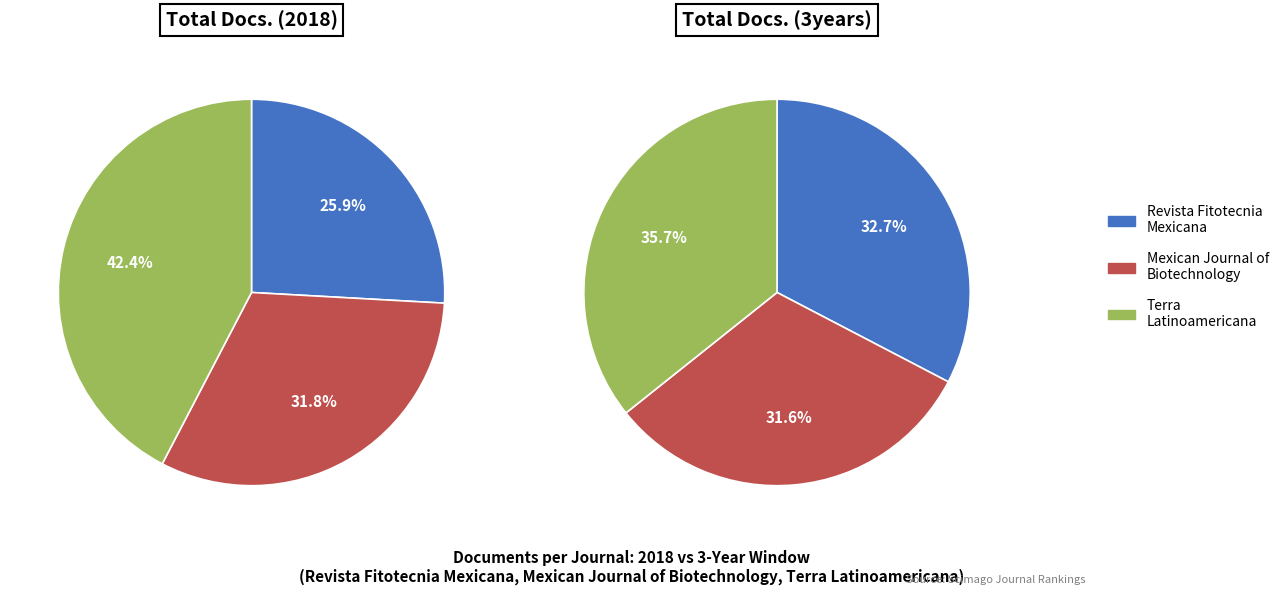

Does Terra Latinoamericana account for over 50% of the chart?

No